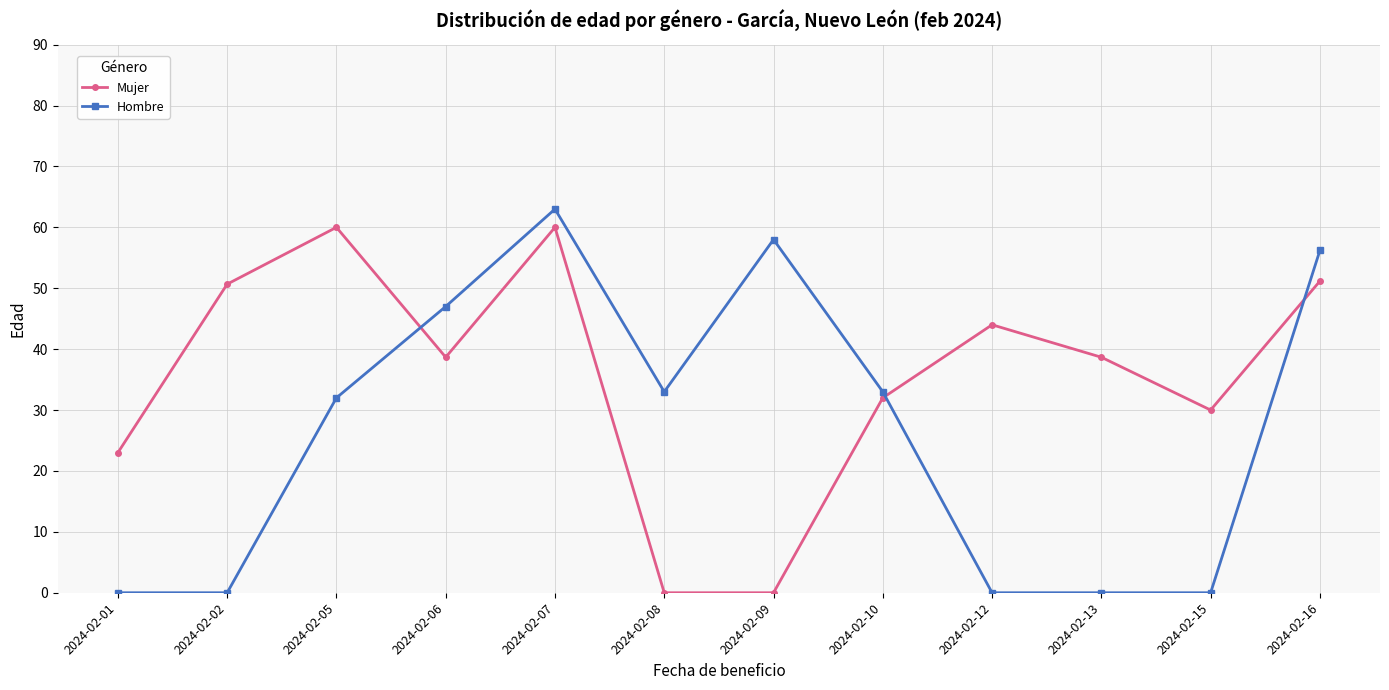

Where do Hombre and Mujer first cross each other?

2024-02-05 and 2024-02-06